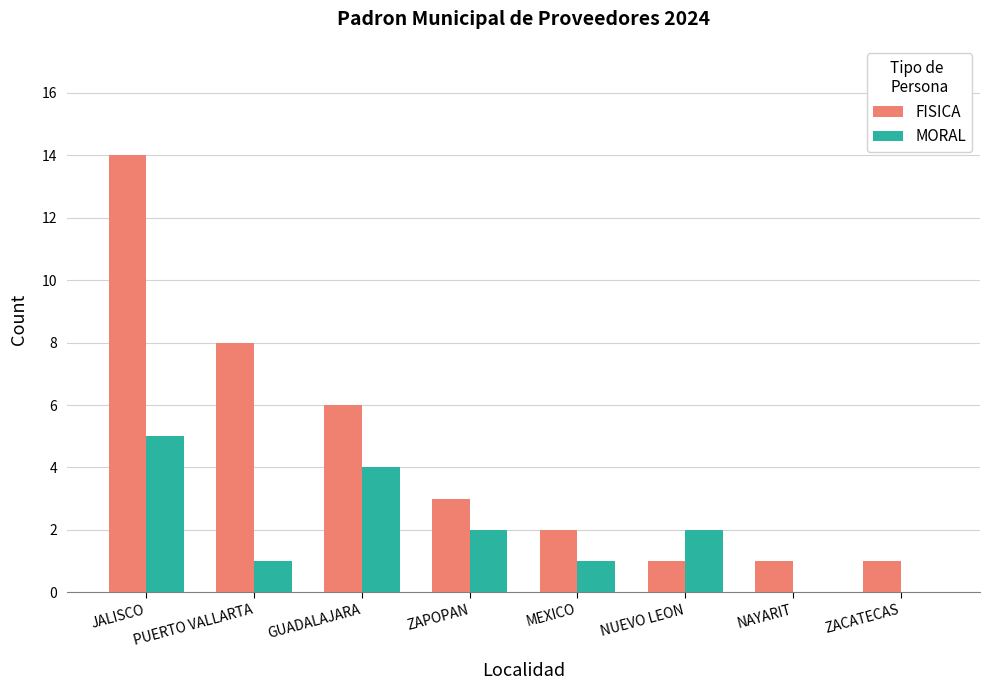

What is the maximum value shown in the chart?

14